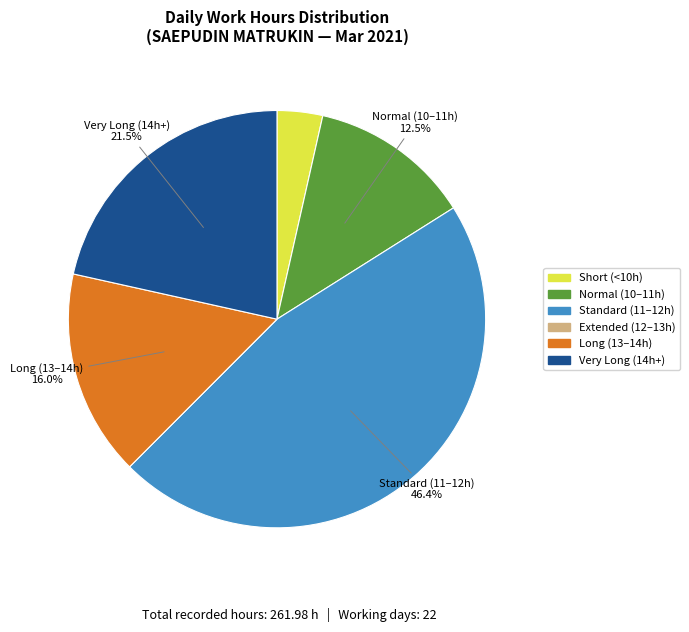

Is there any slice that represents more than half of the pie?

No